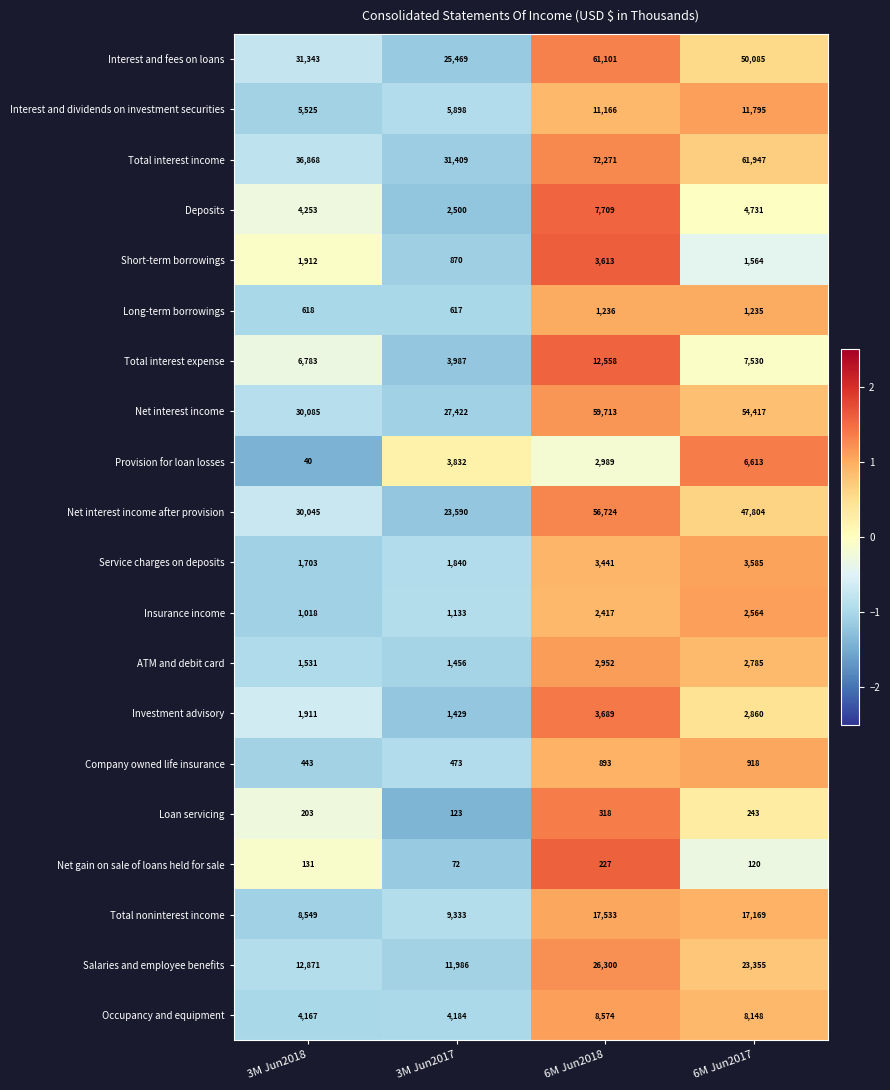

At which label is Loan servicing closest to 220?

3M Jun2018